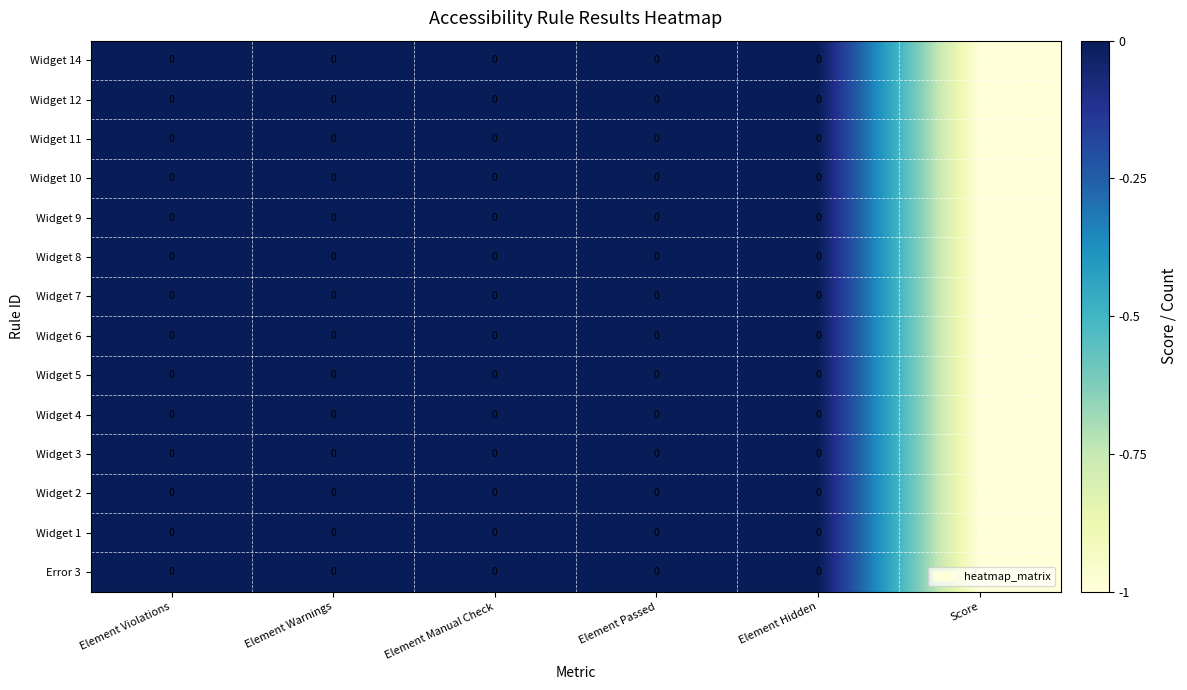

True or false: Widget 11 has a value of 0 at Element Warnings.

True